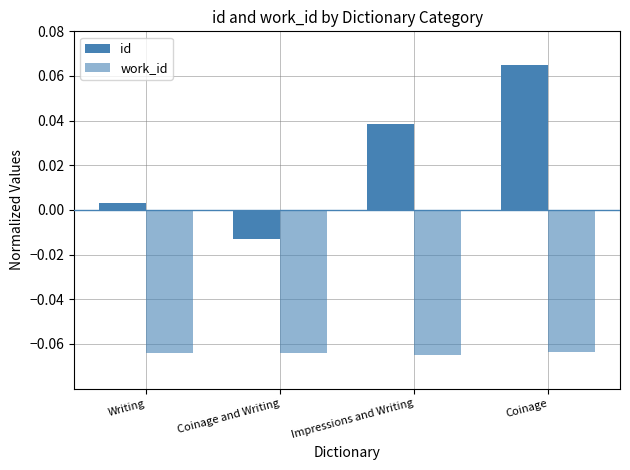

Reading left to right, list all the values displayed in this chart.

id: 0.0	-0.0	0.0	0.1
work_id: -0.1	-0.1	-0.1	-0.1